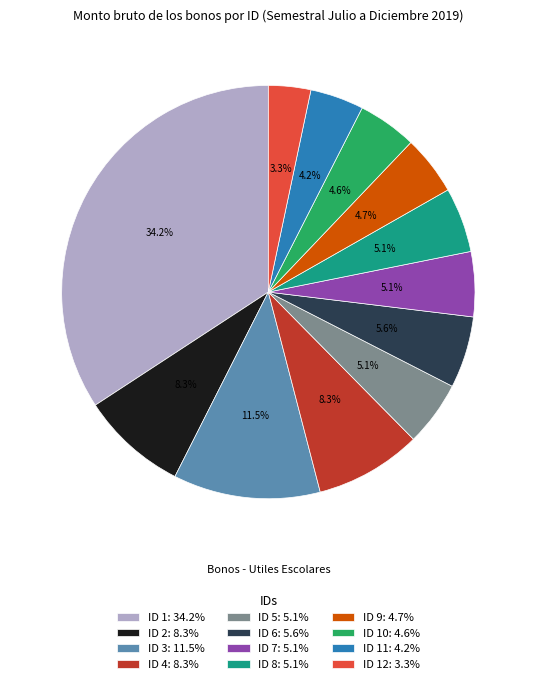

Count the number of slices in the pie.

12